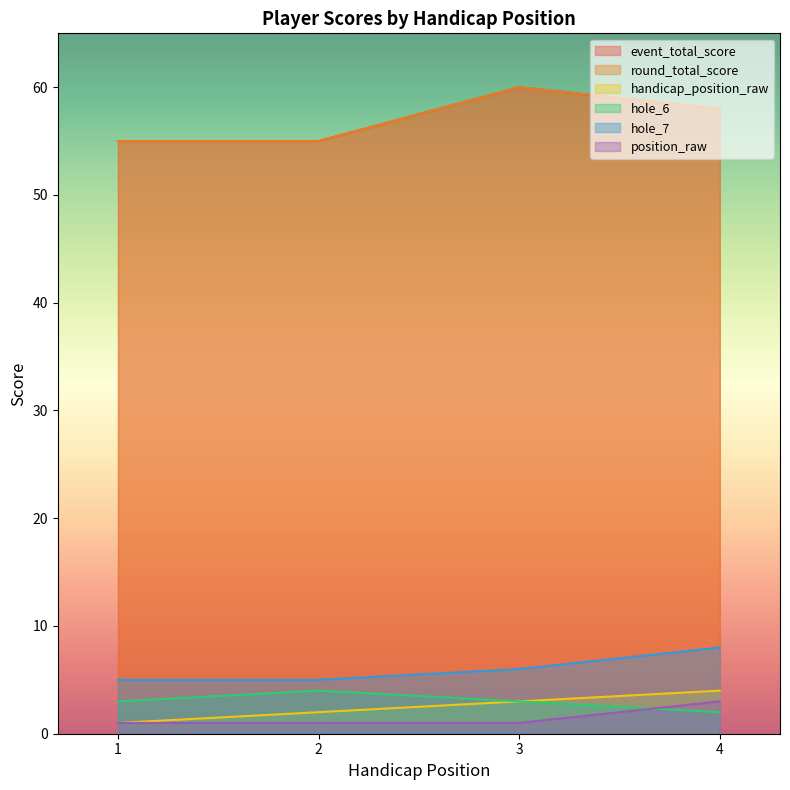

Count the number of categories in the chart.

4